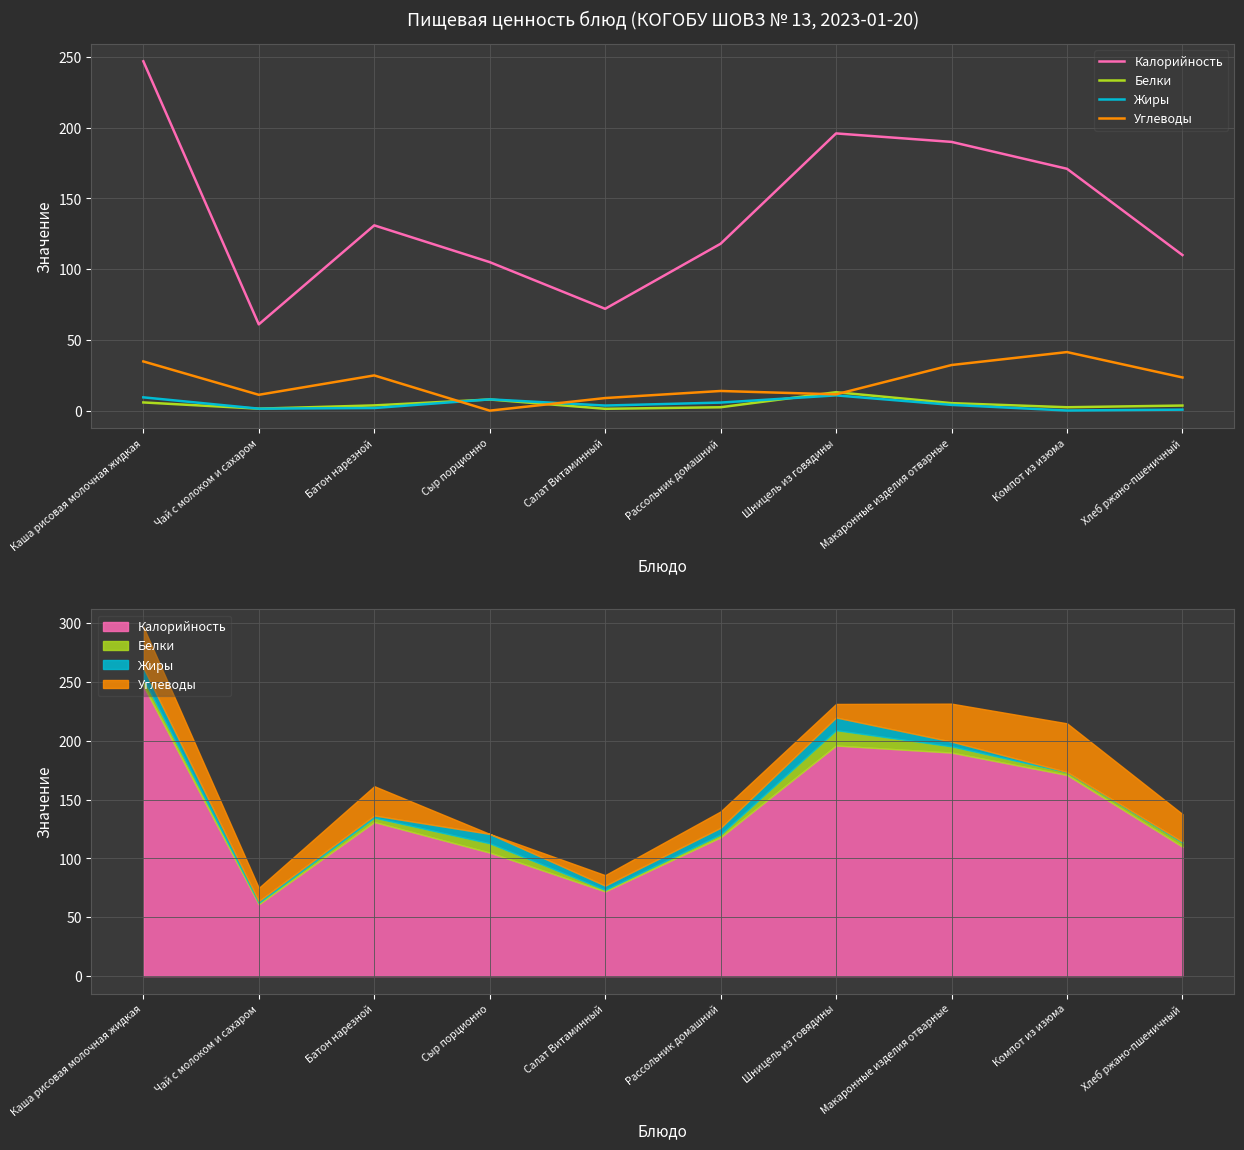

True or false: Калорийность and Белки cross at least once.

False